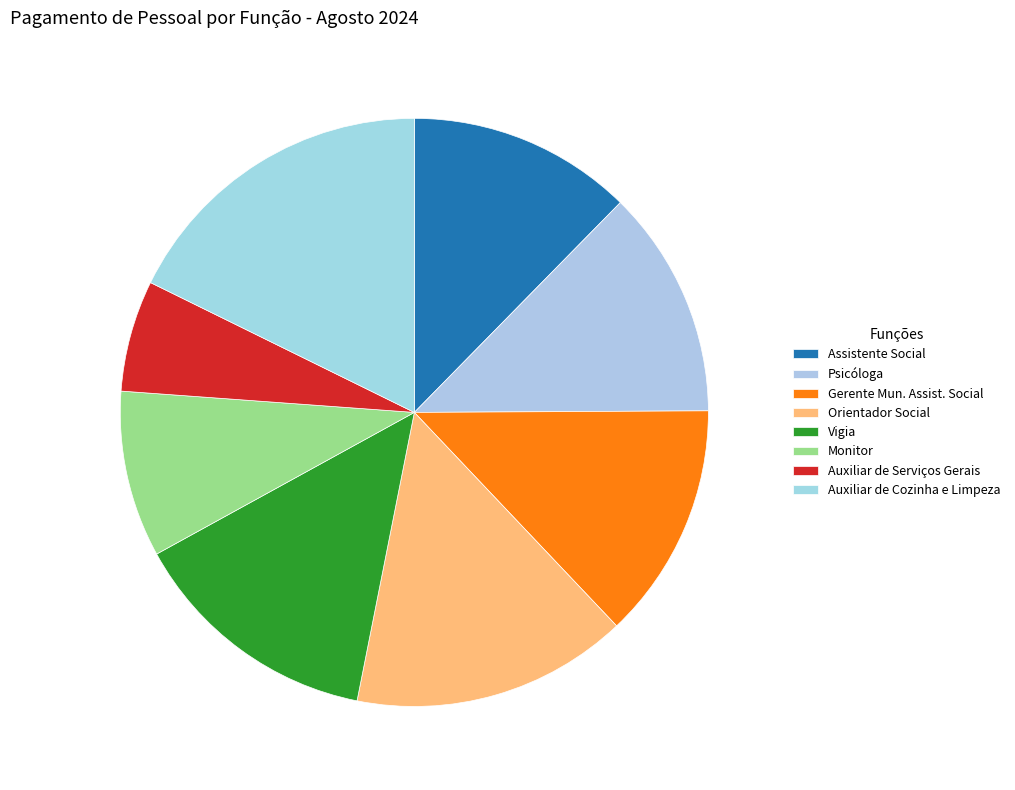

To the nearest percent, what percentage of the pie is Psicóloga?

13%